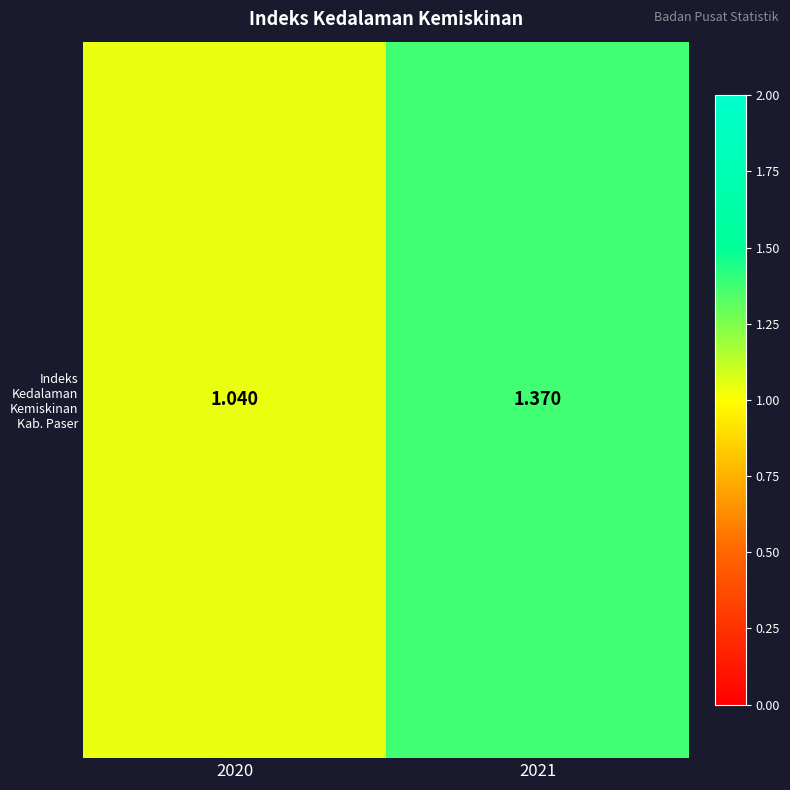

The chart shows a value of 0.7 at 2020. True or false?

False